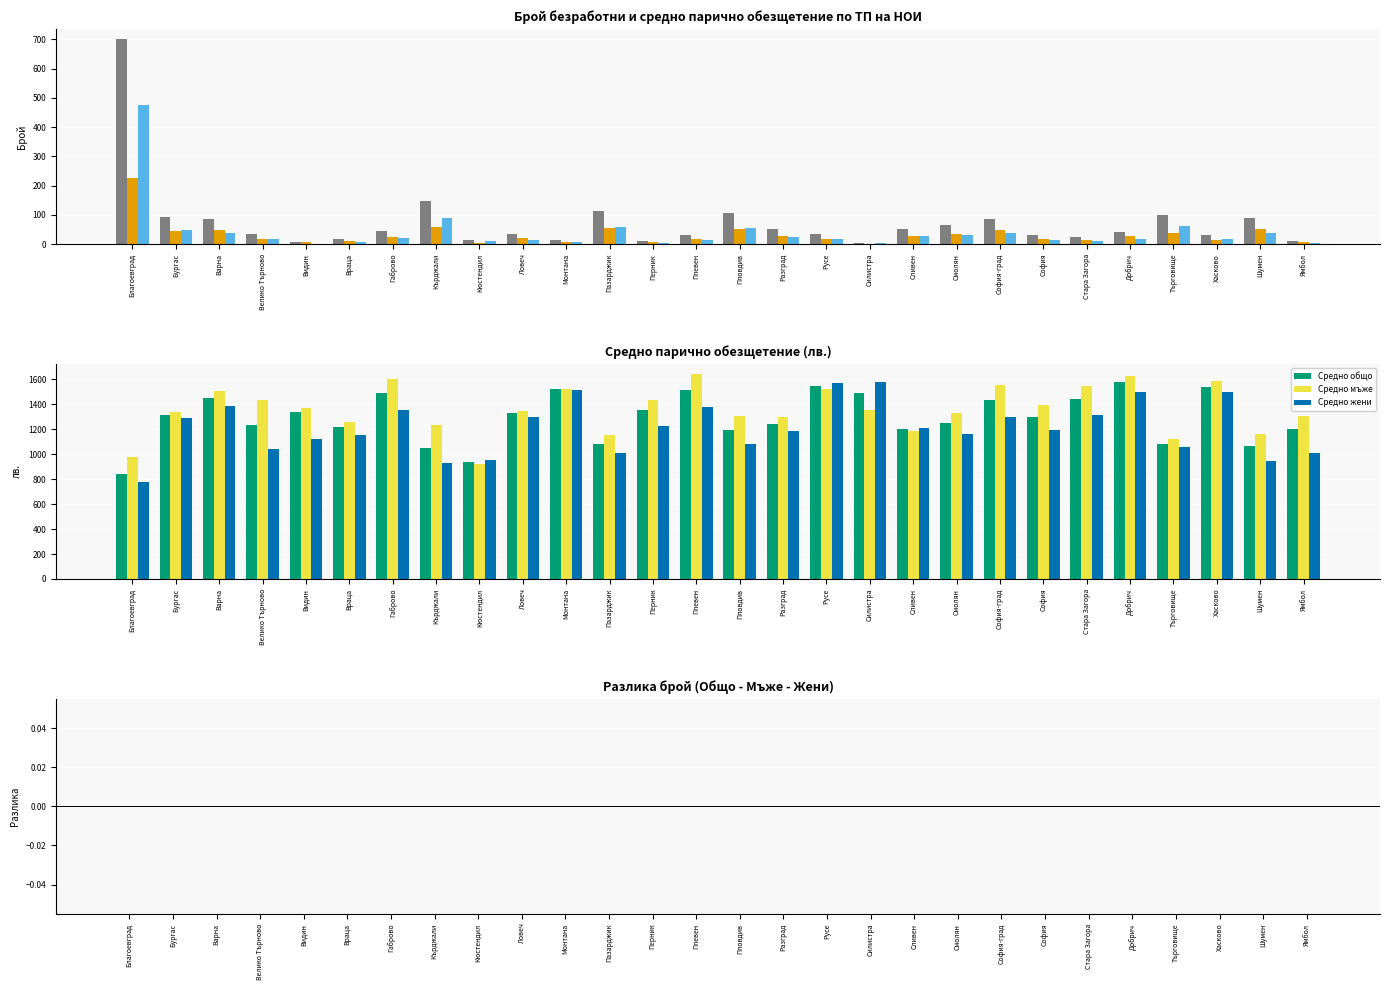

Reading left to right, what are all the values shown in this chart?

Общо брой: 700.0	92.0	85.0	35.0	7.0	18.0	44.0	146.0	14.0	36.0	13.0	113.0	10.0	32.0	106.0	51.0	33.0	5.0	52.0	65.0	85.0	30.0	25.0	43.0	100.0	32.0	90.0	12.0
Мъже брой: 225.0	45.0	47.0	17.0	6.0	11.0	24.0	57.0	5.0	21.0	6.0	55.0	6.0	17.0	52.0	26.0	17.0	2.0	26.0	35.0	47.0	16.0	14.0	26.0	37.0	14.0	52.0	8.0
Жени брой: 475.0	47.0	38.0	18.0	1.0	7.0	20.0	89.0	9.0	15.0	7.0	58.0	4.0	15.0	54.0	25.0	16.0	3.0	26.0	30.0	38.0	14.0	11.0	17.0	63.0	18.0	38.0	4.0
Средно общо: 842.9	1314.2	1454.2	1233.7	1336.8	1217.2	1491.9	1047.5	941.1	1327.6	1521.6	1082.1	1352.0	1517.6	1191.9	1245.1	1545.3	1488.6	1198.4	1253.2	1437.3	1299.0	1443.4	1575.5	1083.5	1538.8	1069.8	1204.5
Средно мъже: 976.3	1338.8	1505.7	1434.5	1372.8	1255.2	1604.7	1230.7	923.2	1348.2	1525.4	1155.7	1436.6	1641.4	1305.0	1301.7	1520.5	1355.2	1190.0	1329.4	1551.3	1393.6	1545.8	1623.4	1122.1	1587.0	1159.5	1303.3
Средно жени: 779.7	1290.6	1390.6	1044.0	1120.6	1157.5	1356.5	930.2	951.0	1298.7	1518.3	1012.3	1225.0	1377.3	1082.9	1186.2	1571.5	1577.6	1206.7	1164.4	1296.2	1190.7	1313.1	1502.3	1060.8	1501.2	947.2	1007.1